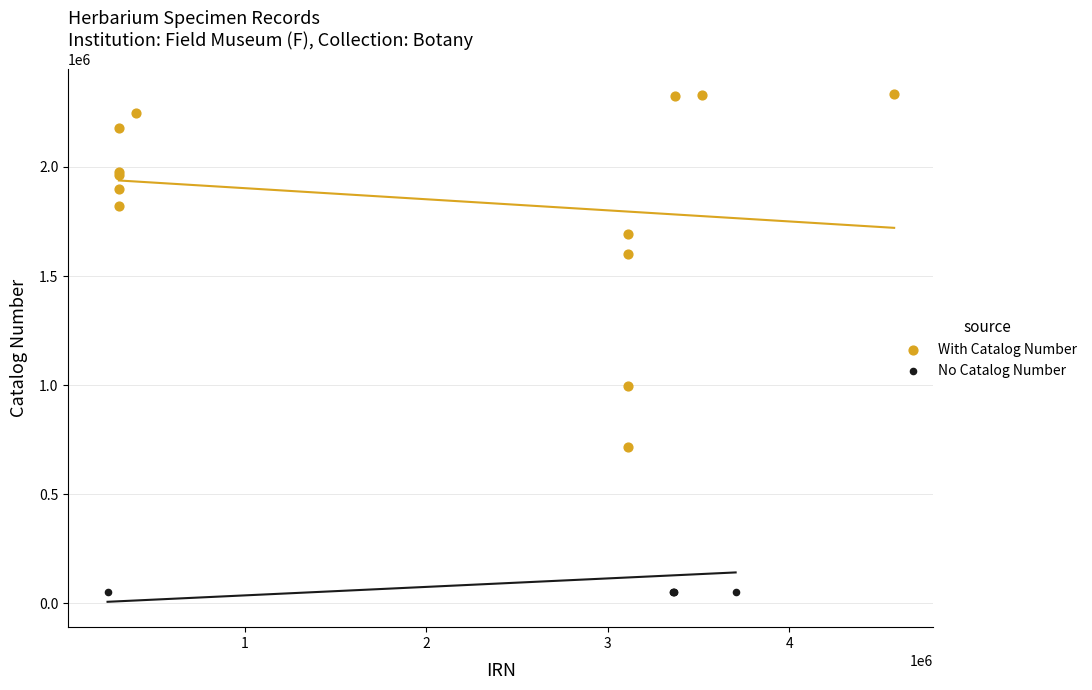

Which series reaches the maximum Y coordinate?

With Catalog Number